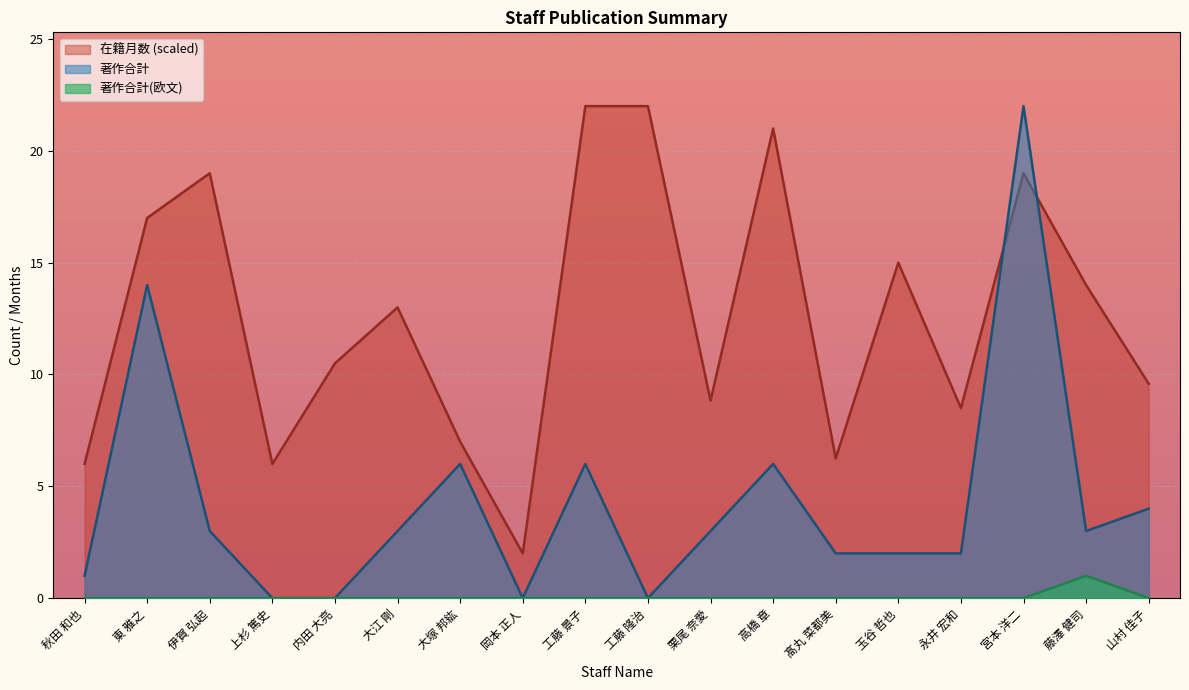

Reading right to left, transcribe all the data shown in this chart.

在籍月数: 9.6	14.0	19.0	8.5	15.0	6.3	21.0	8.8	22.0	22.0	2.0	7.0	13.0	10.5	6.0	19.0	17.0	6.0
著作合計: 4.0	3.0	22.0	2.0	2.0	2.0	6.0	3.0	0.0	6.0	0.0	6.0	3.0	0.0	0.0	3.0	14.0	1.0
著作合計(欧文): 0.0	1.0	0.0	0.0	0.0	0.0	0.0	0.0	0.0	0.0	0.0	0.0	0.0	0.0	0.0	0.0	0.0	0.0